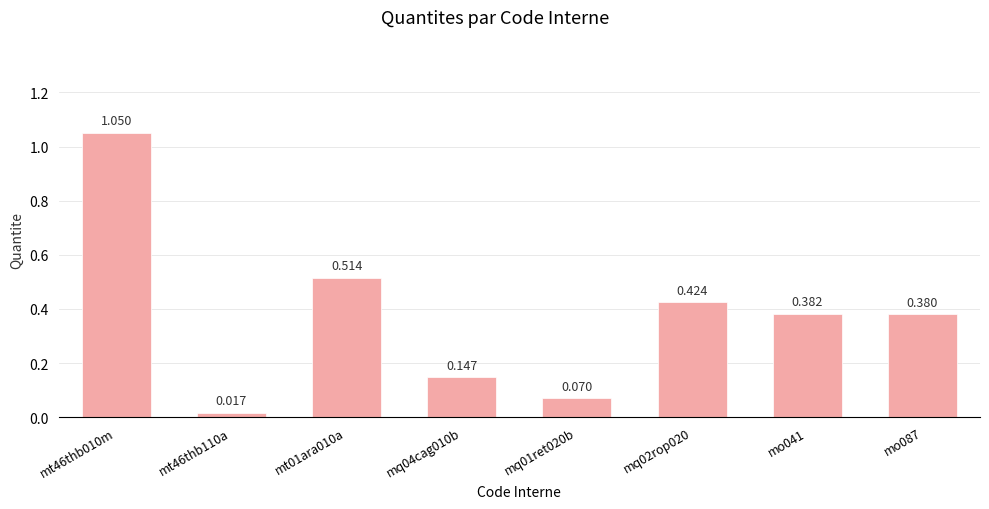

Between mq01ret020b and mq04cag010b, which is larger?

mq04cag010b